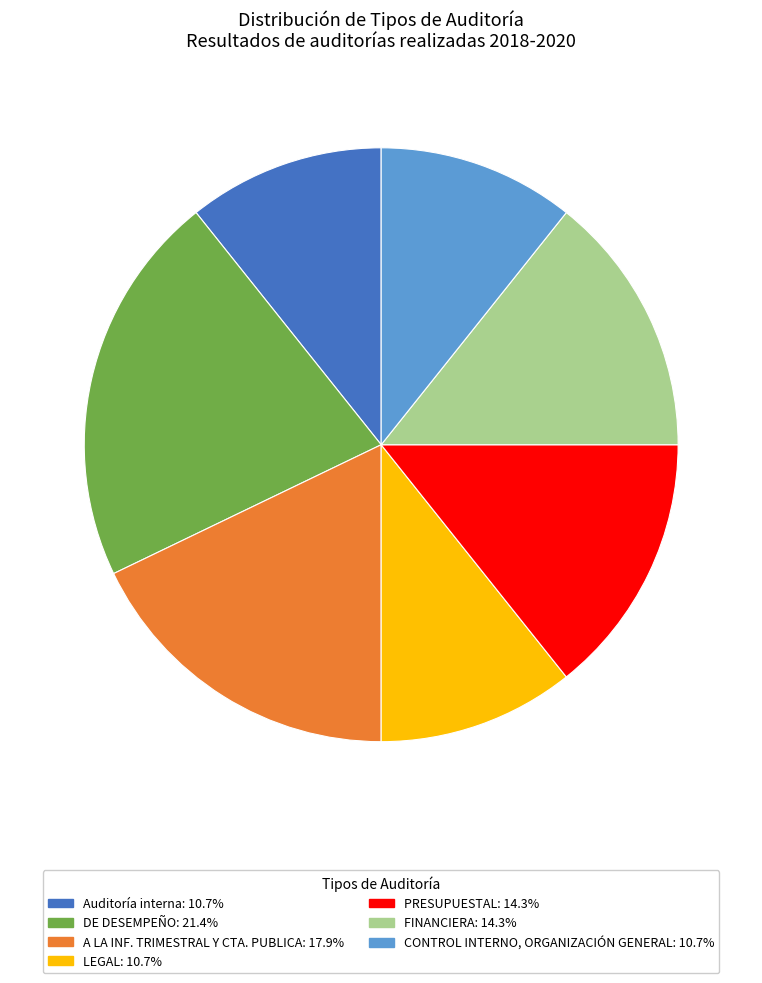

Is the sum of FINANCIERA and Auditoría interna greater than half?

No